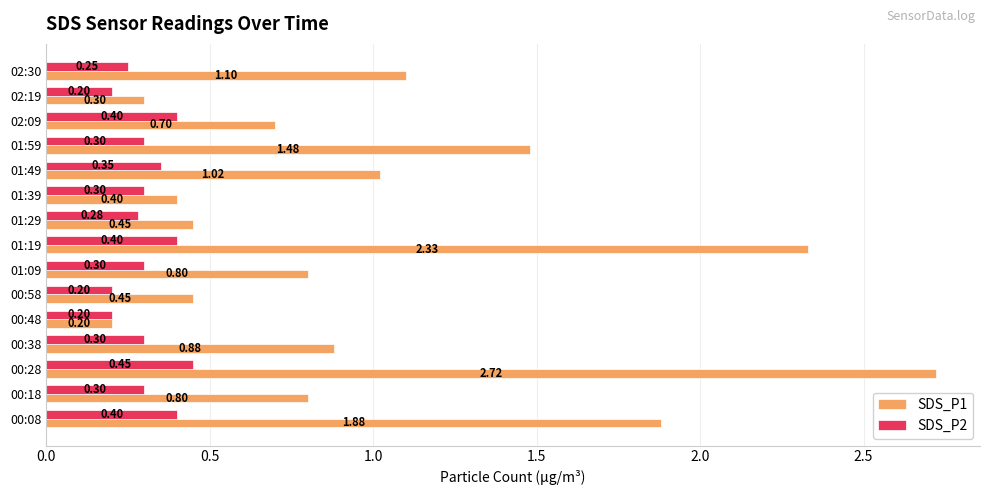

Rank the series by their average value, from highest to lowest.

SDS_P1, SDS_P2